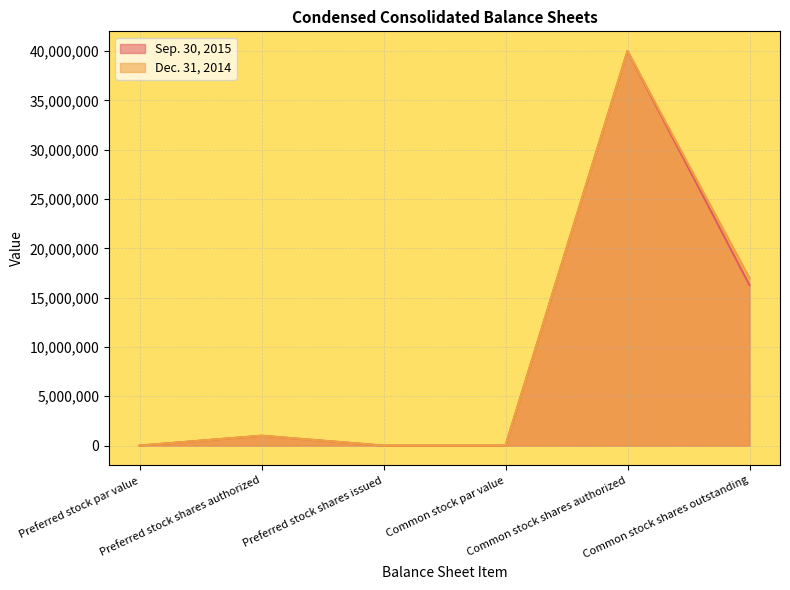

What is the highest value of the Dec. 31, 2014 series?

40000000